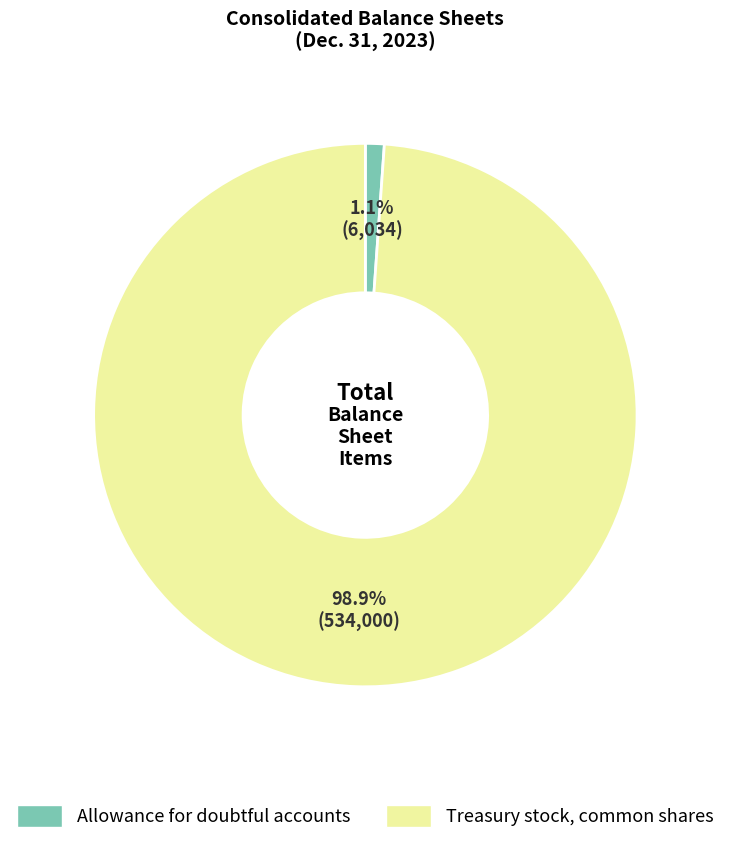

To the nearest percent, what is the difference between the largest and smallest slice percentages?

98%